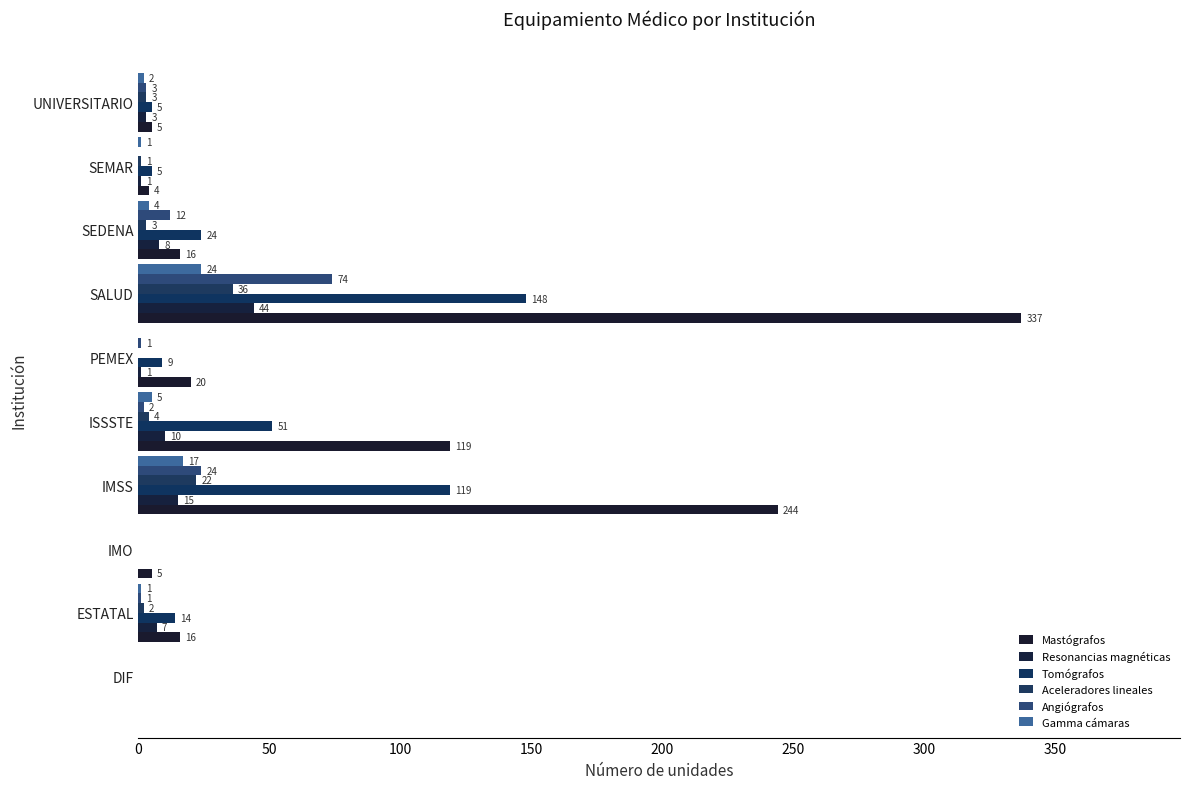

Count the number of data series in this chart.

6